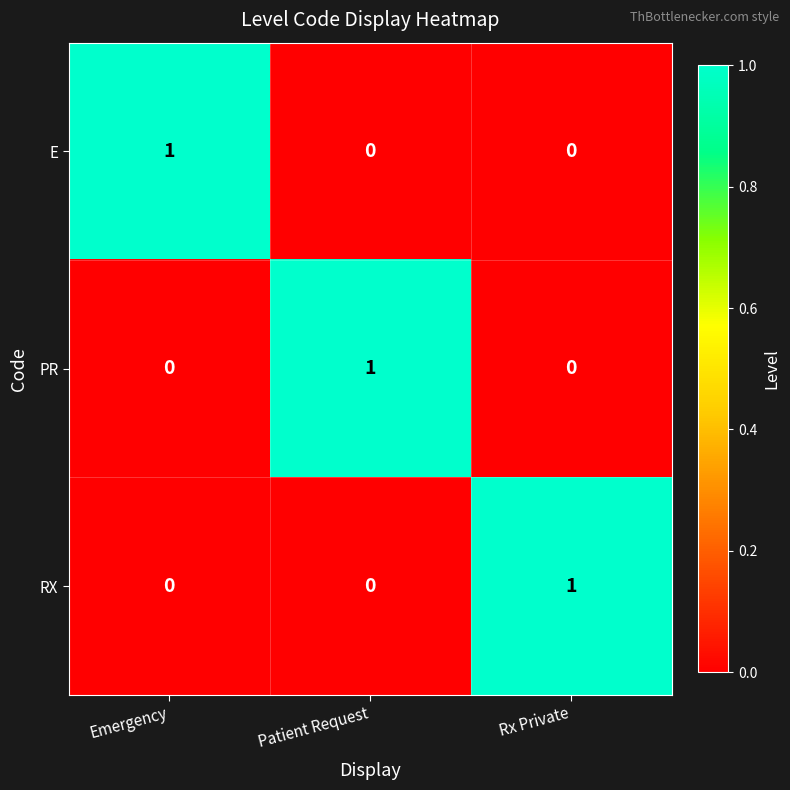

At how many categories does at least one series exceed 0?

3